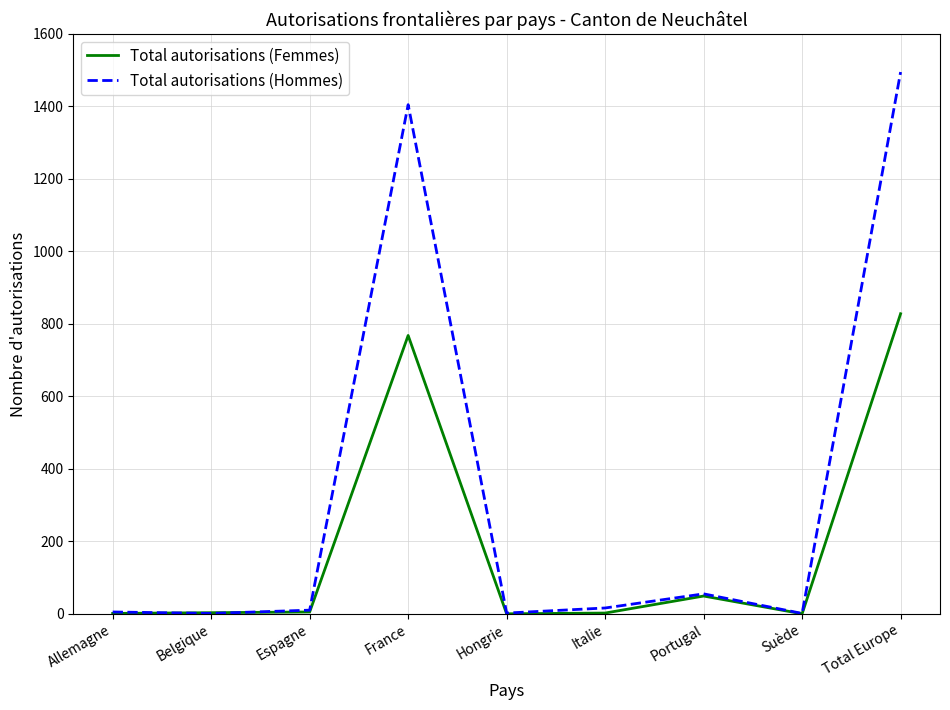

At which category is the sum across all series the highest?

Total Europe